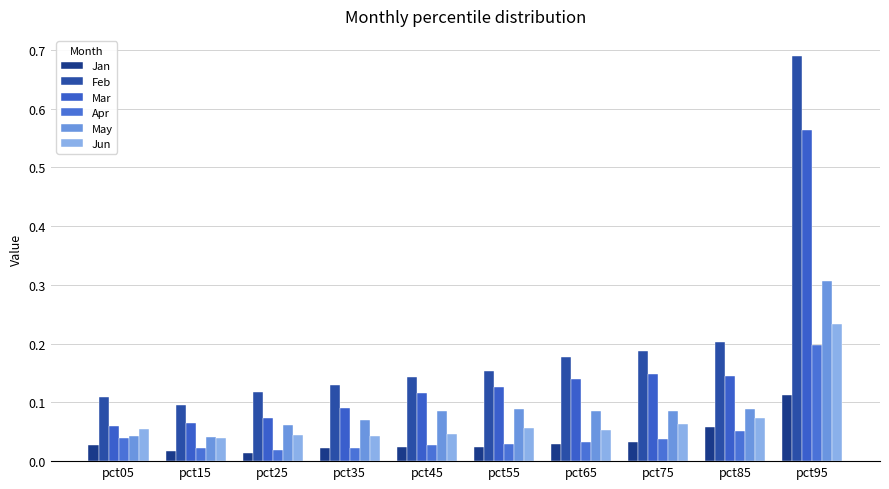

At how many categories does at least one series exceed 0?

10